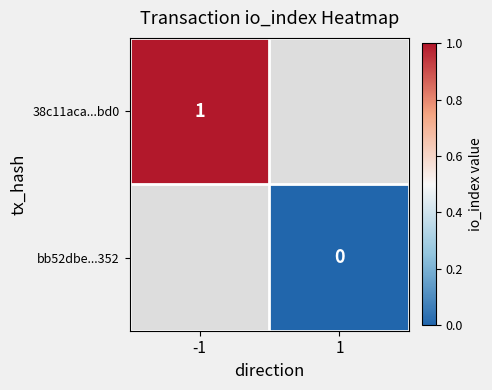

At which category does the chart reach its peak across all series?

-1